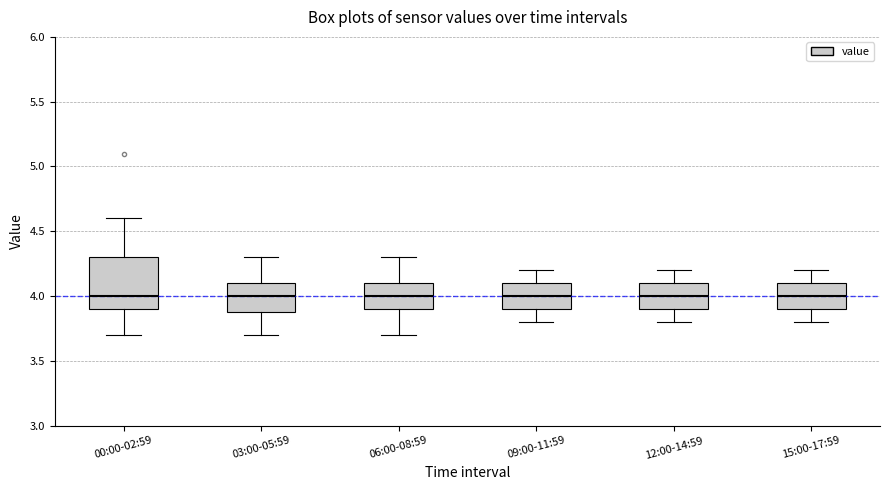

Which box is the tallest, from its lower edge to its upper edge?

00:00-02:59